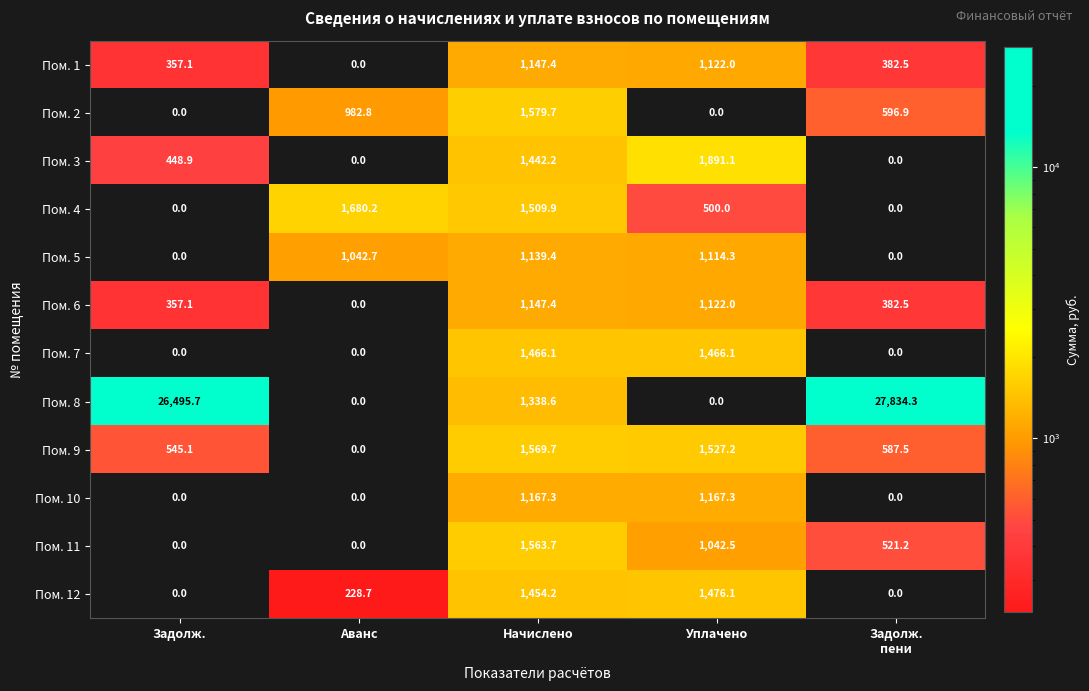

What is the difference between the second highest and second lowest values in the Пом. 12 series?

1454.2